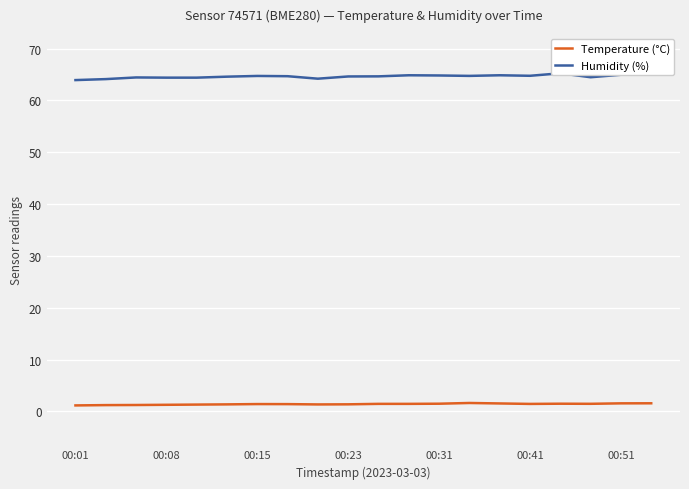

At how many categories does at least one series exceed 22?

20